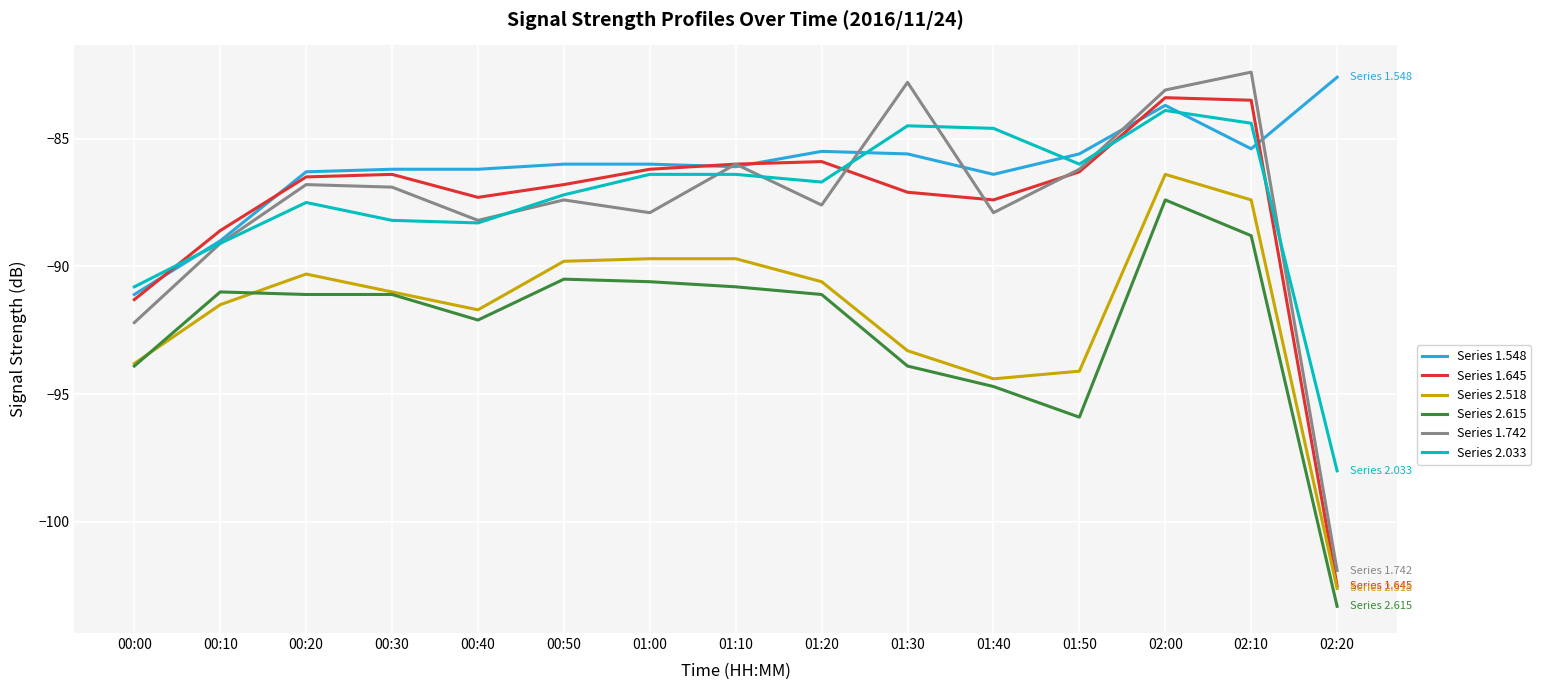

Reading right to left, list all the values displayed in this chart.

Series 1.548: 02:20=-82.6	02:10=-85.4	02:00=-83.7	01:50=-85.6	01:40=-86.4	01:30=-85.6	01:20=-85.5	01:10=-86.1	01:00=-86.0	00:50=-86.0	00:40=-86.2	00:30=-86.2	00:20=-86.3	00:10=-89.0	00:00=-91.1
Series 1.645: 02:20=-102.5	02:10=-83.5	02:00=-83.4	01:50=-86.3	01:40=-87.4	01:30=-87.1	01:20=-85.9	01:10=-86.0	01:00=-86.2	00:50=-86.8	00:40=-87.3	00:30=-86.4	00:20=-86.5	00:10=-88.6	00:00=-91.3
Series 2.518: 02:20=-102.6	02:10=-87.4	02:00=-86.4	01:50=-94.1	01:40=-94.4	01:30=-93.3	01:20=-90.6	01:10=-89.7	01:00=-89.7	00:50=-89.8	00:40=-91.7	00:30=-91.0	00:20=-90.3	00:10=-91.5	00:00=-93.8
Series 2.615: 02:20=-103.3	02:10=-88.8	02:00=-87.4	01:50=-95.9	01:40=-94.7	01:30=-93.9	01:20=-91.1	01:10=-90.8	01:00=-90.6	00:50=-90.5	00:40=-92.1	00:30=-91.1	00:20=-91.1	00:10=-91.0	00:00=-93.9
Series 1.742: 02:20=-101.9	02:10=-82.4	02:00=-83.1	01:50=-86.2	01:40=-87.9	01:30=-82.8	01:20=-87.6	01:10=-86.0	01:00=-87.9	00:50=-87.4	00:40=-88.2	00:30=-86.9	00:20=-86.8	00:10=-89.1	00:00=-92.2
Series 2.033: 02:20=-98.0	02:10=-84.4	02:00=-83.9	01:50=-86.0	01:40=-84.6	01:30=-84.5	01:20=-86.7	01:10=-86.4	01:00=-86.4	00:50=-87.2	00:40=-88.3	00:30=-88.2	00:20=-87.5	00:10=-89.1	00:00=-90.8